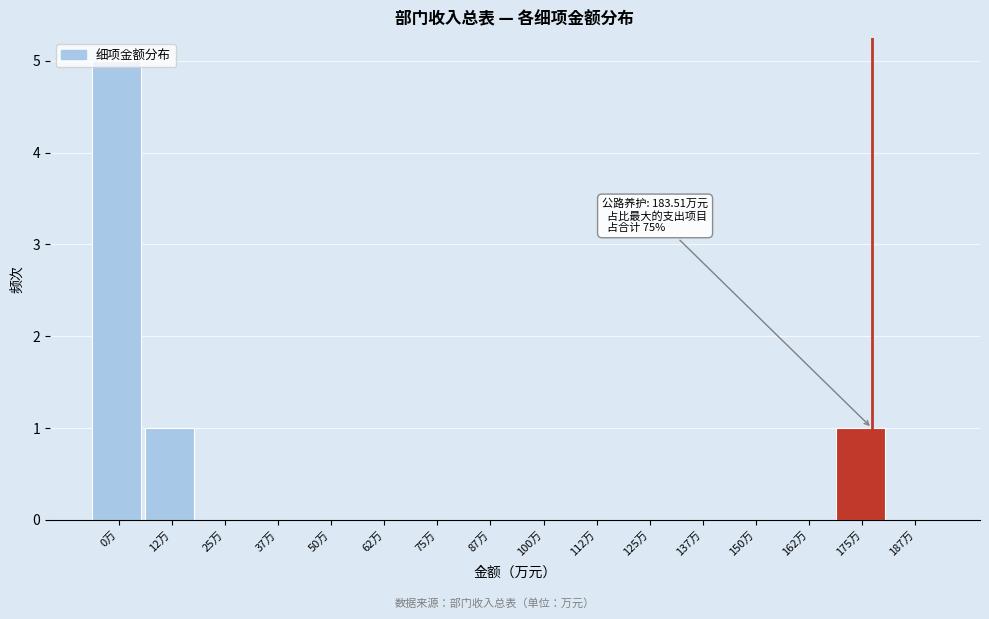

What is the change in value from 125万 to 175万?

+1